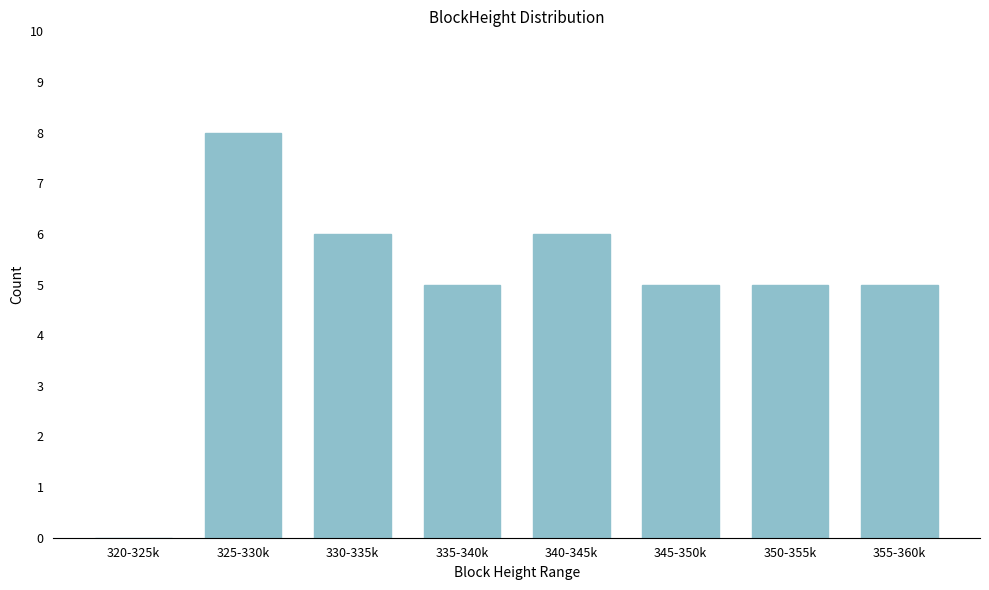

Reading right to left, what are all the values shown in this chart?

355-360k=5	350-355k=5	345-350k=5	340-345k=6	335-340k=5	330-335k=6	325-330k=8	320-325k=0